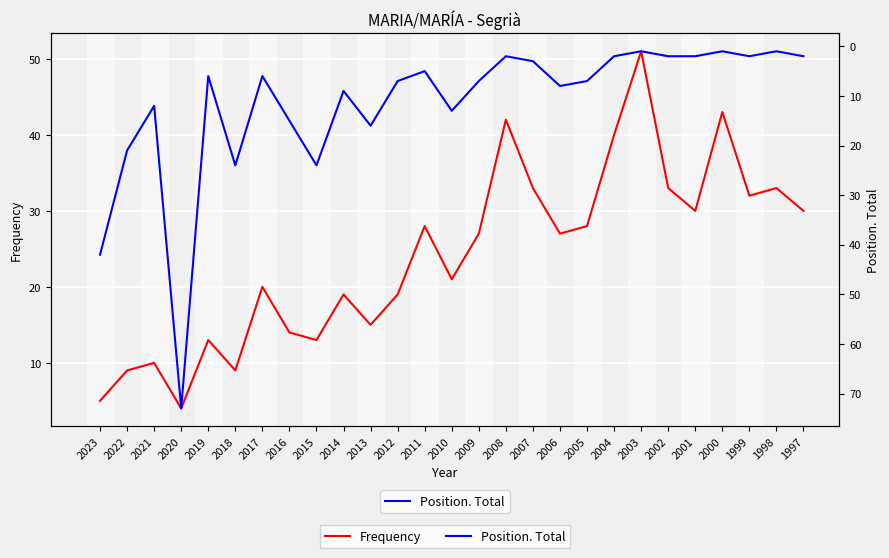

Where is the first local minimum for Position. Total?

2021